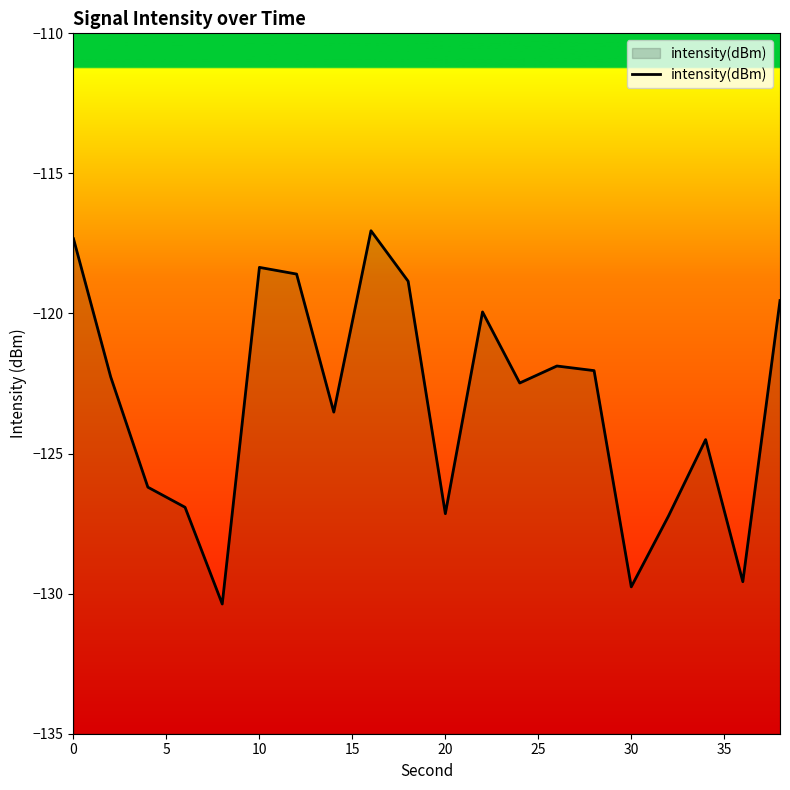

What is the minimum value shown in the chart?

-130.4